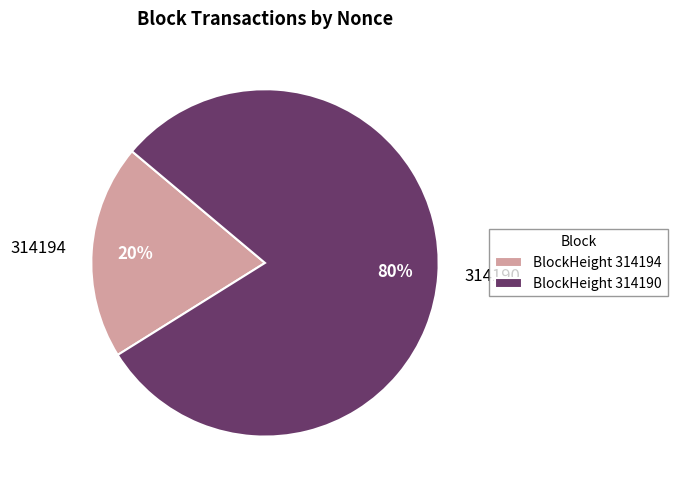

Combined, do 314190 and 314194 account for over 50%?

Yes